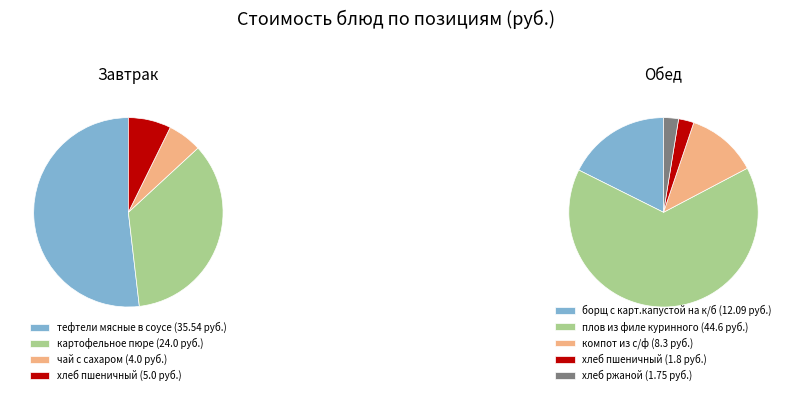

Which slice is the smallest?

хлеб ржаной